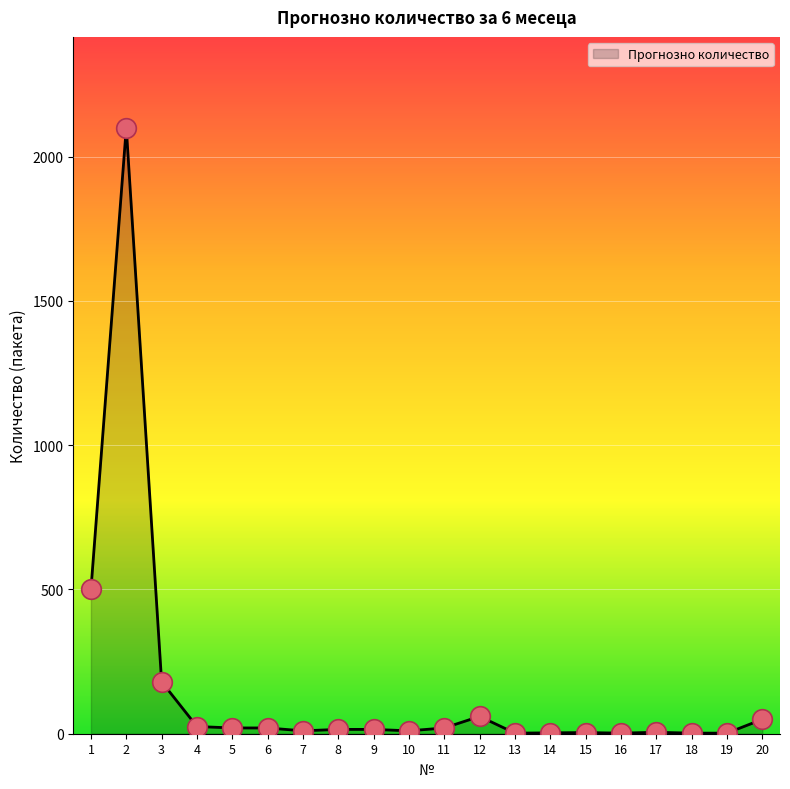

What is the ratio of the value at 12 to the value at 6?

3.0